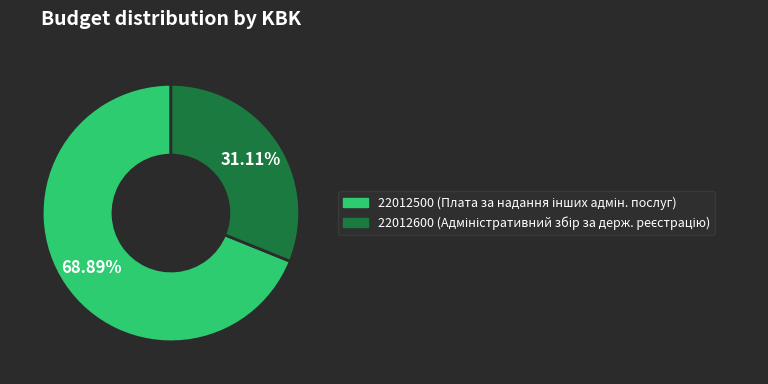

The 22012500 slice represents 76% of the pie. True or false?

False